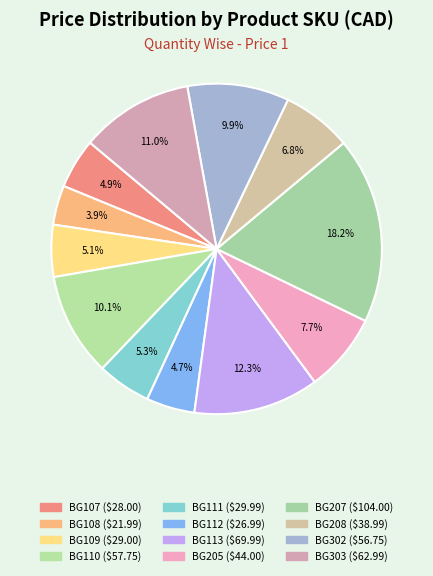

How many segments does this pie chart have?

12